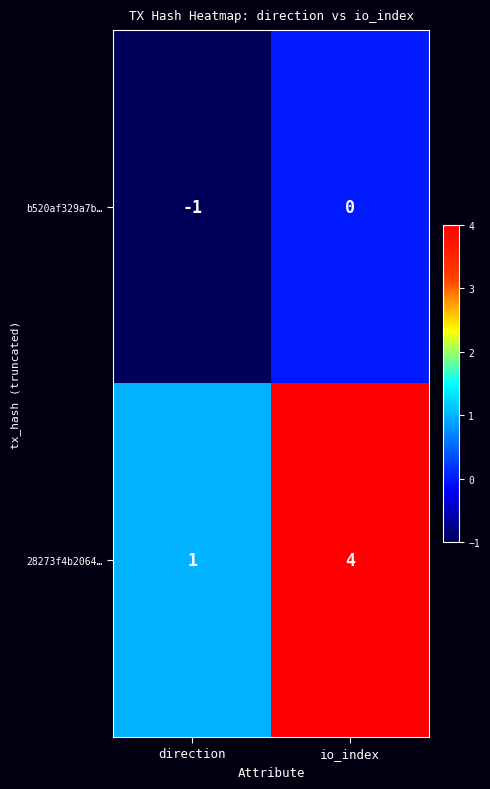

Between direction and io_index, which series saw the biggest shift?

28273f4b2064…